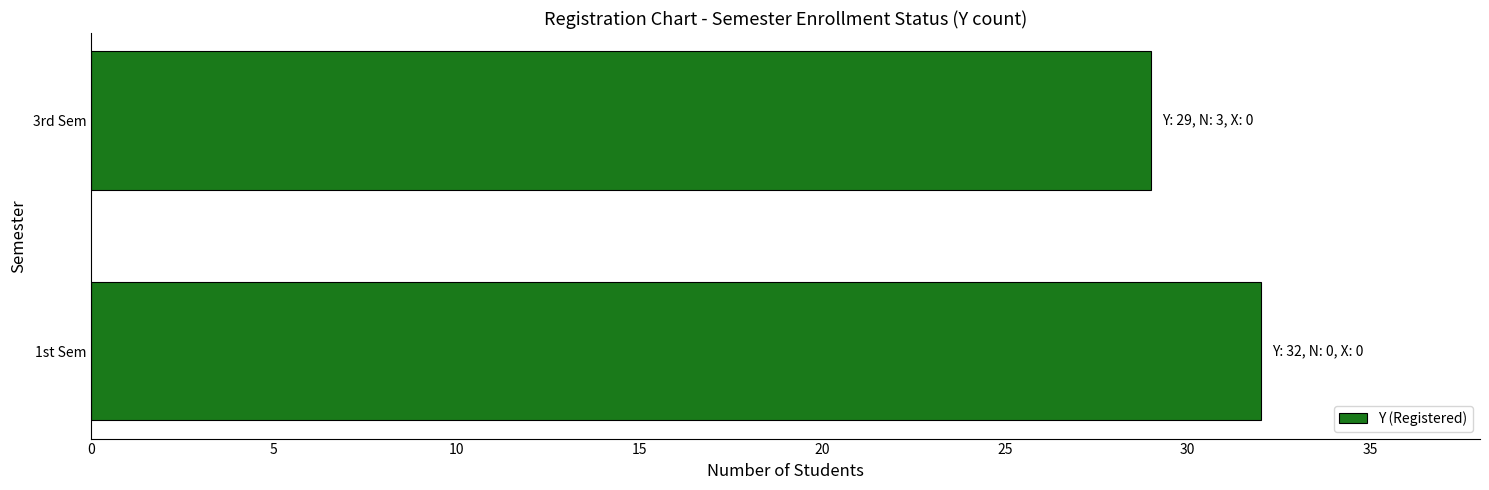

Reading bottom to top, transcribe all the data shown in this chart.

32	29